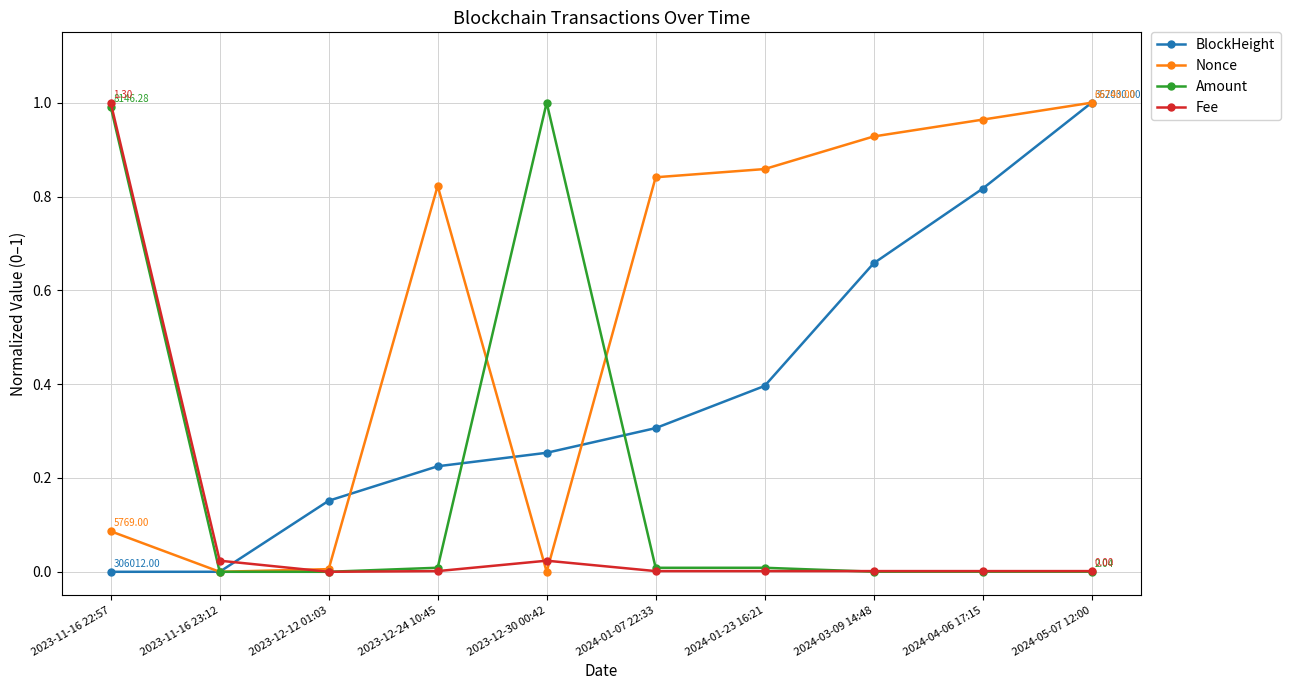

Which series has the largest total across all categories?

Nonce